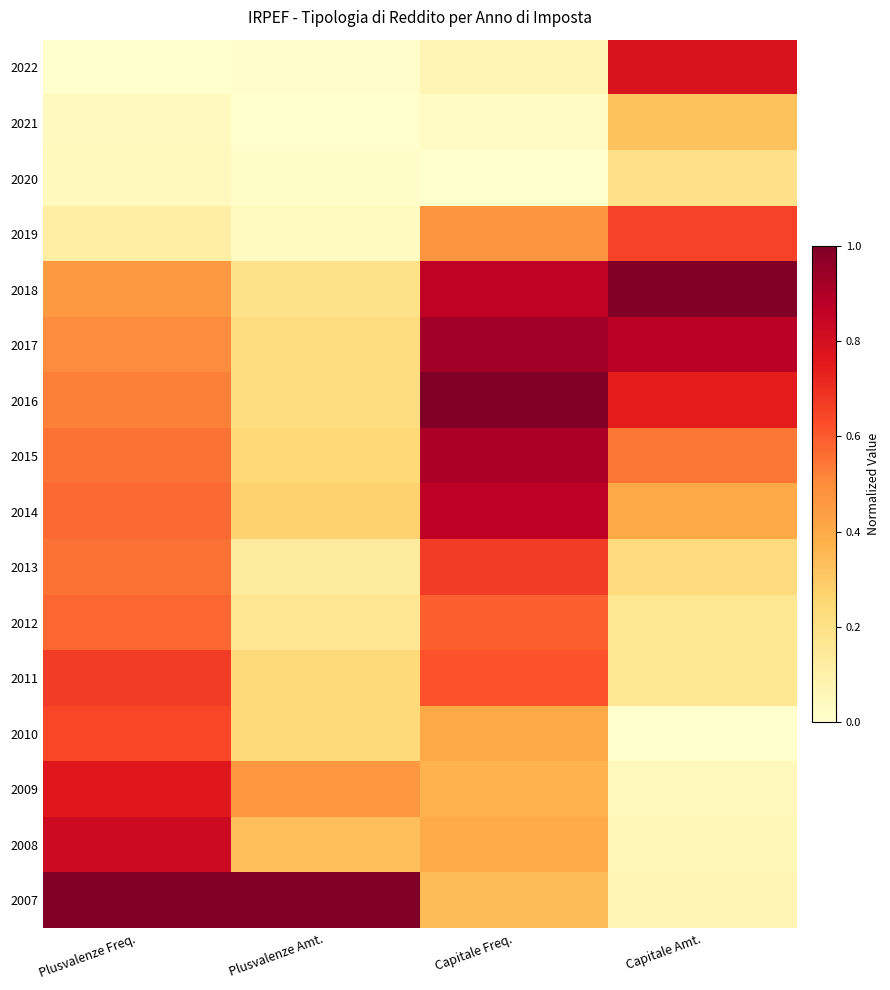

How many distinct data groups are displayed?

16